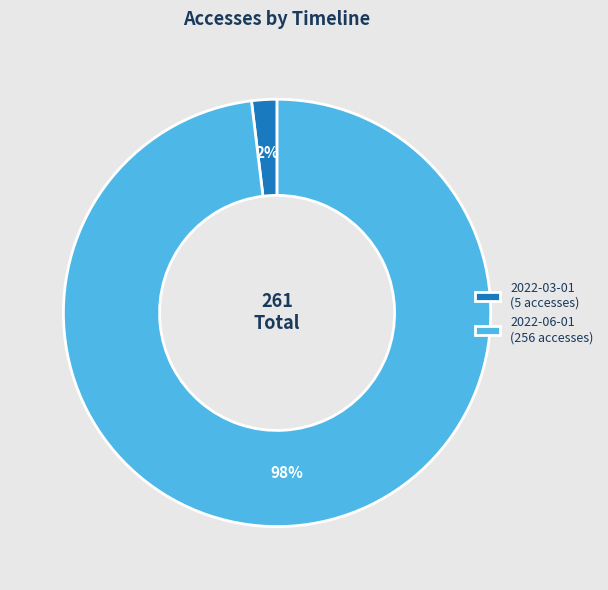

To the nearest percent, what portion does 2022-06-01 represent?

98%